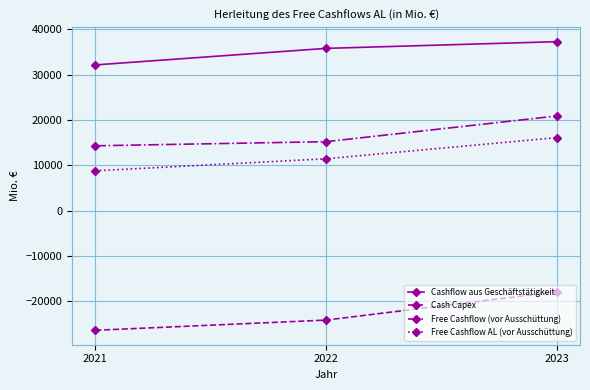

How many data points in Free Cashflow AL (vor Ausschüttung) are less than 11470?

1